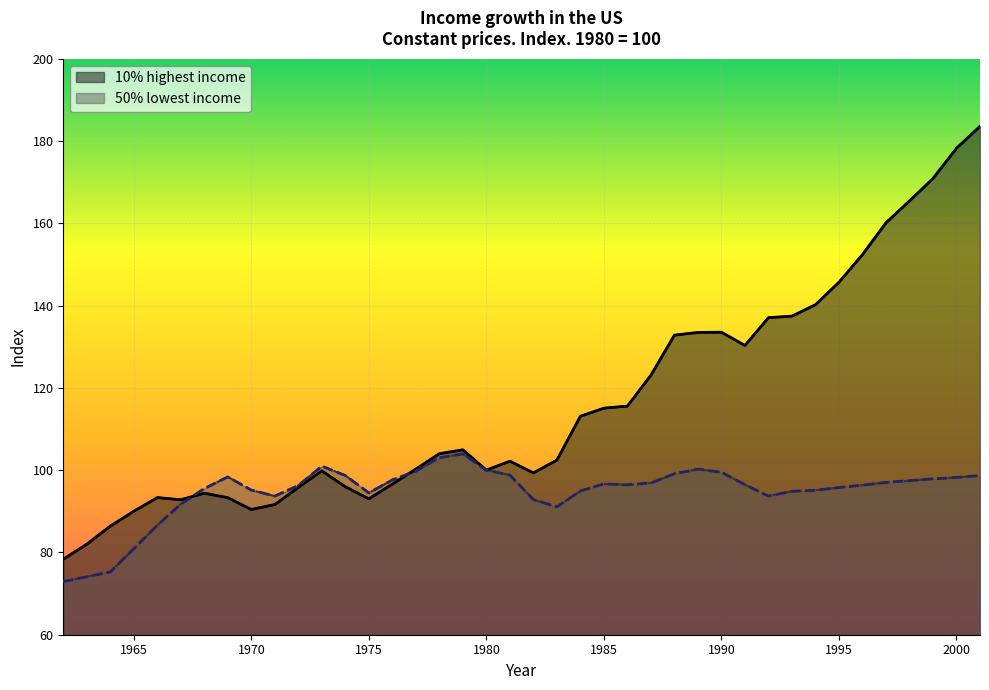

Which has a higher value, 1995 or 1963?

1995